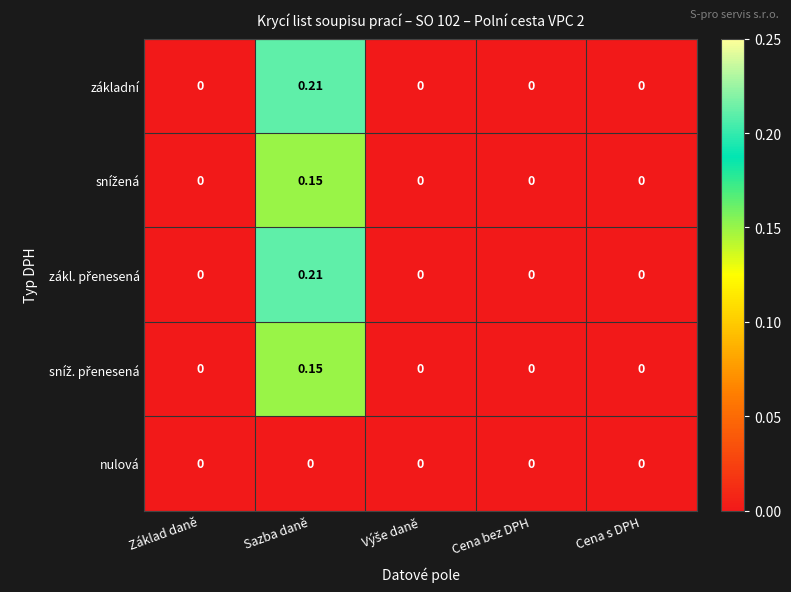

How many distinct data groups are displayed?

5